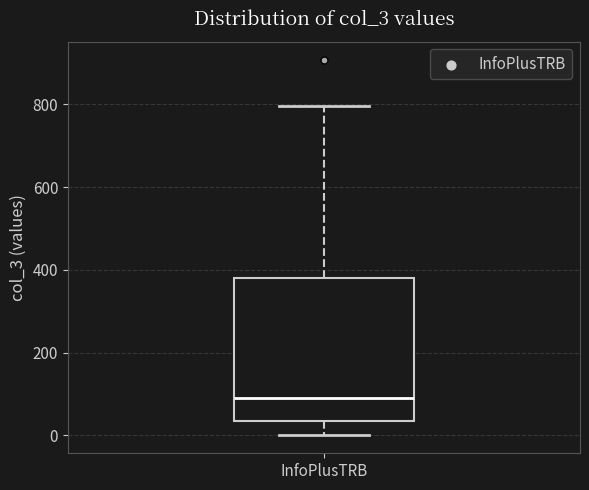

Read this box plot against the y-axis: the position of the median line, the range covered by the box, and the ends of both whiskers. The values are not printed on the chart, so give them approximately, as read against the axis.

median 100, box 40 to 380, whiskers 0 to 800